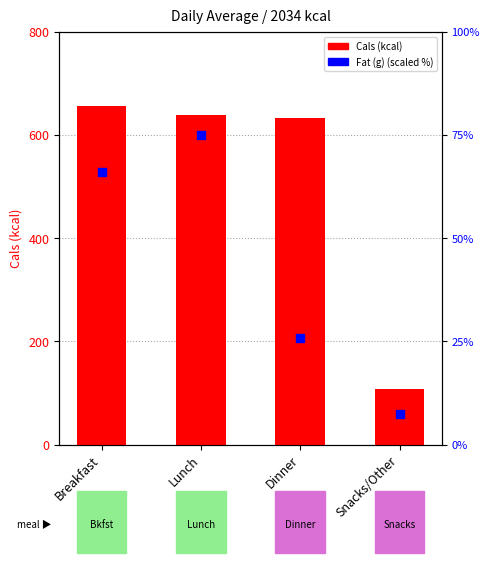

At which category is the sum across all series the highest?

Breakfast